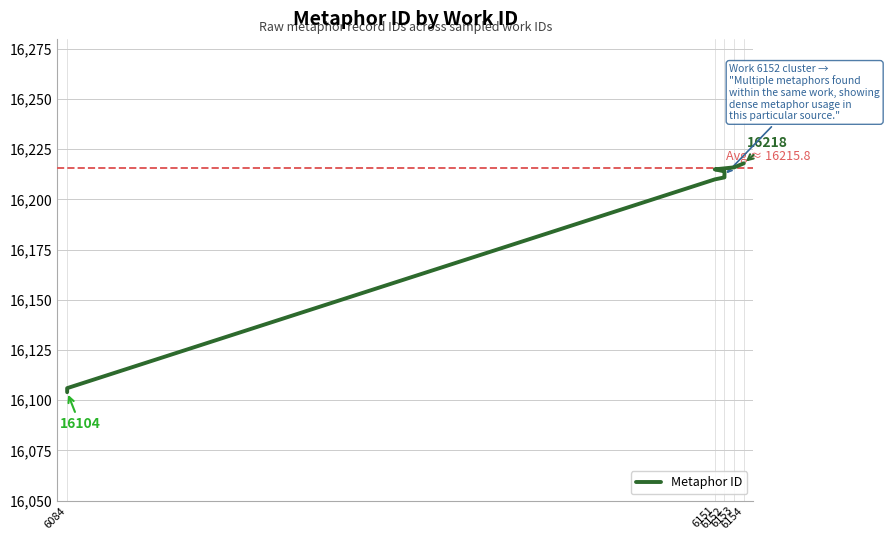

How many distinct data groups are displayed?

1